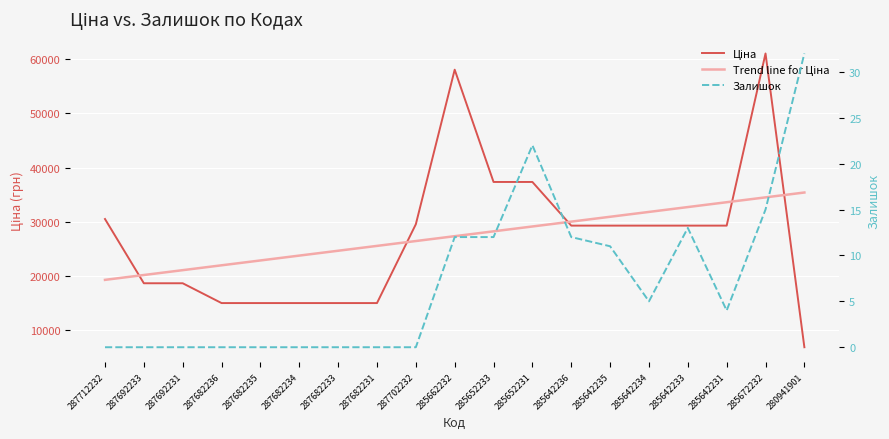

Is the value of Залишок at 287712232 greater than the value of Ціна at 285652233?

No